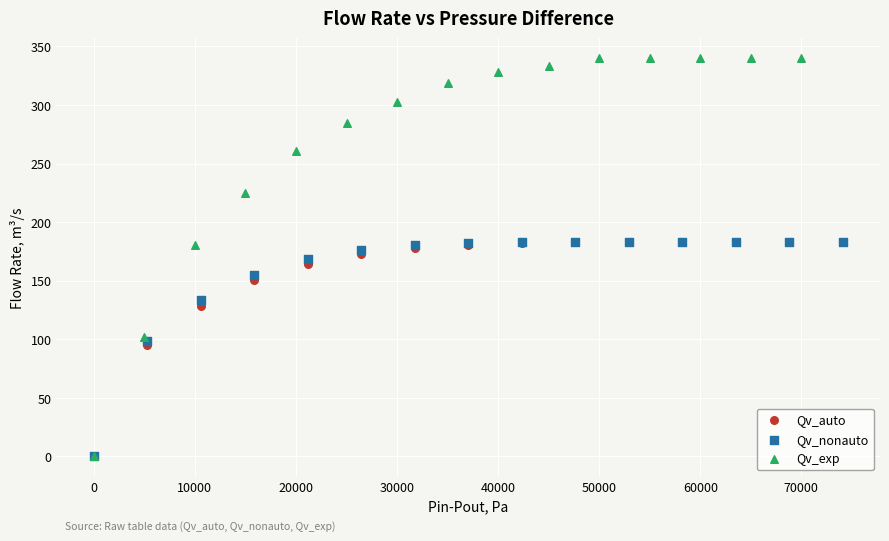

Which series contains the highest Y value?

Qv_exp